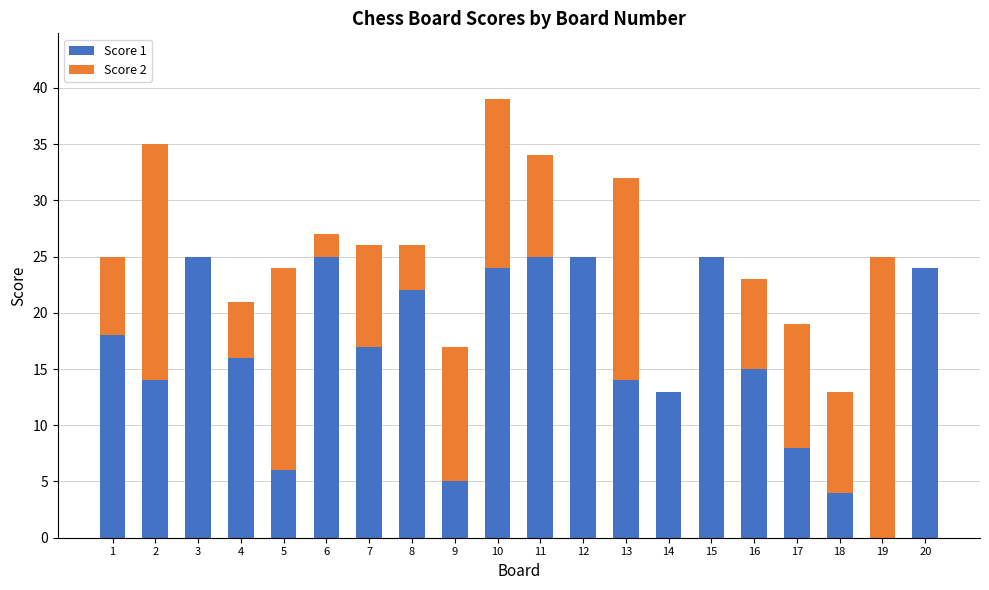

How many values in Score 1 are above zero?

19